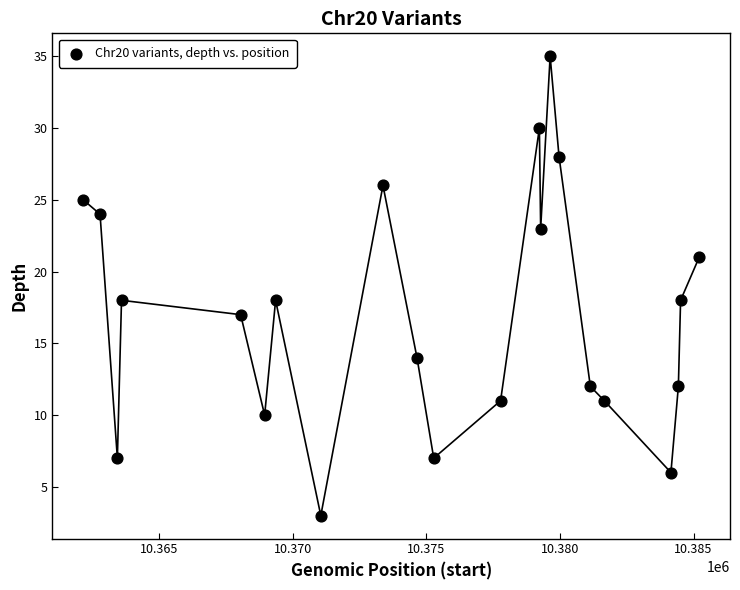

What is the range of Y values (max minus min)?

32